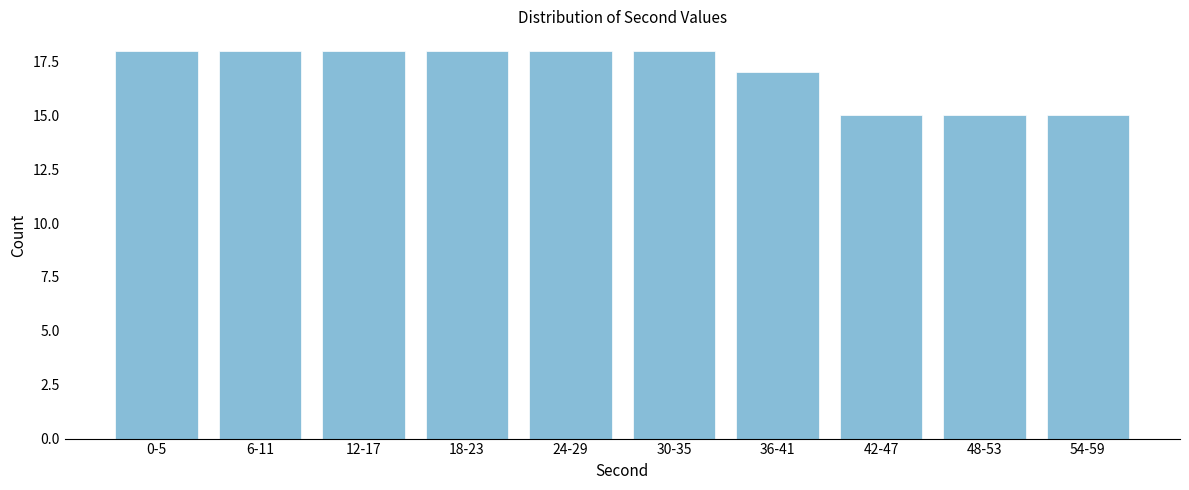

Reading right to left, extract all data points from this chart.

15	15	15	17	18	18	18	18	18	18